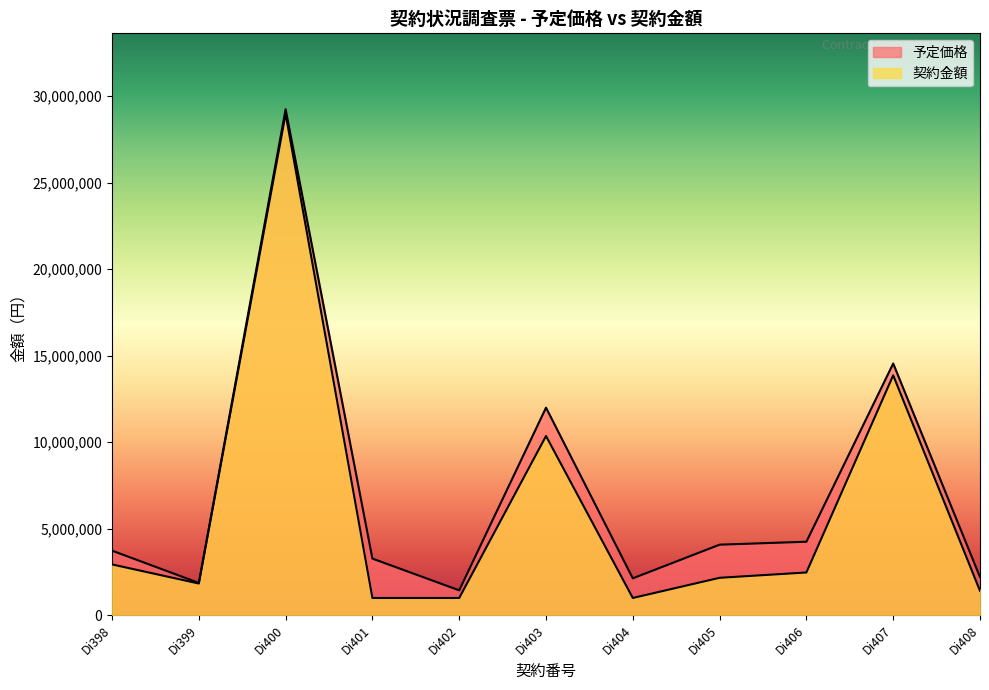

What is the sum of the 予定価格 values at Di402 and Di406?

5671930